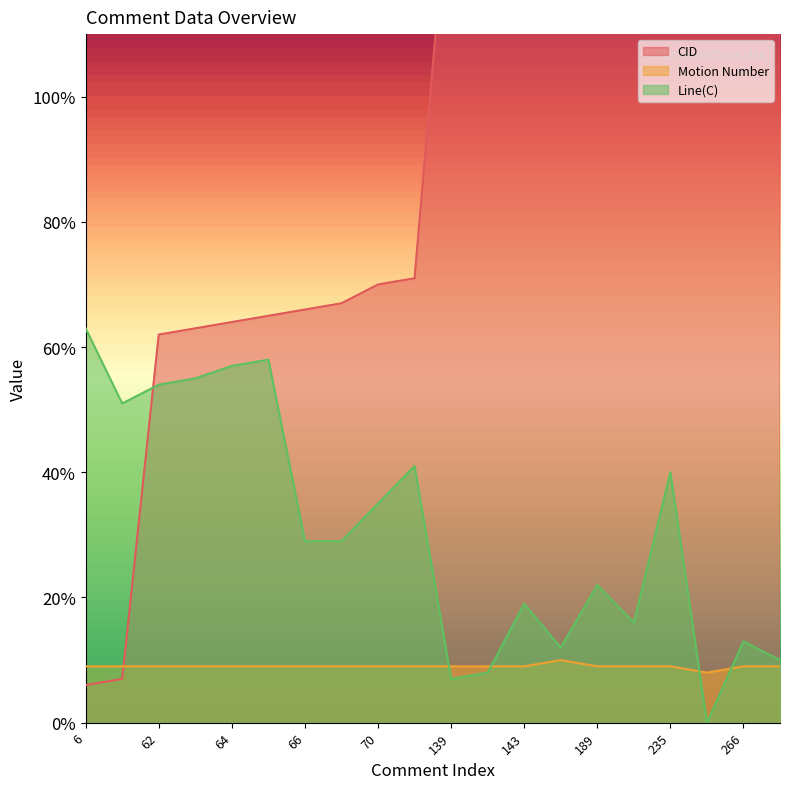

True or false: Motion Number and Line(C) intersect in this chart.

True